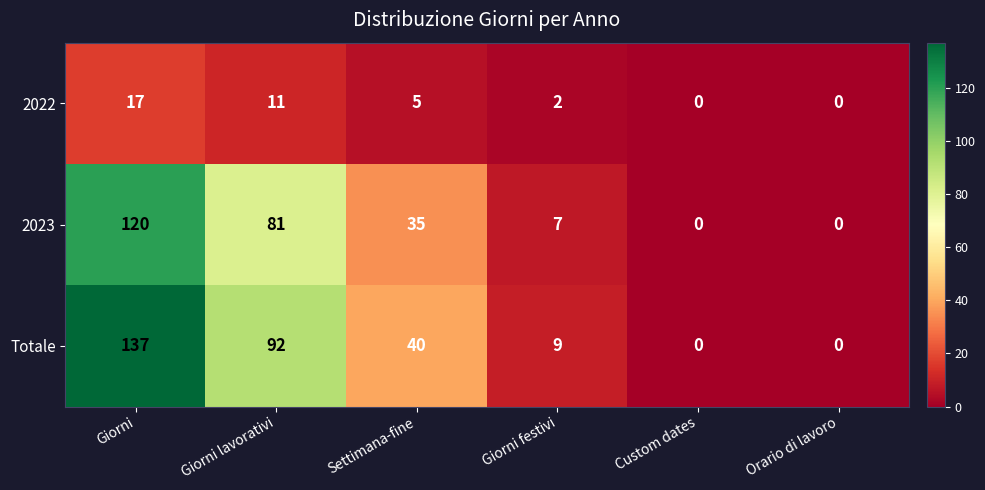

Which series has the largest range (max minus min)?

Totale